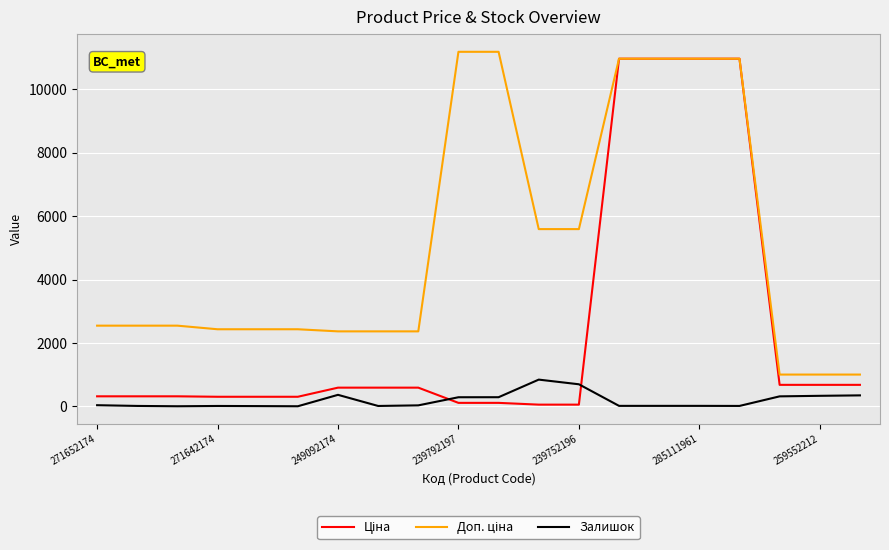

What is the sum of all Залишок values?

3686.0